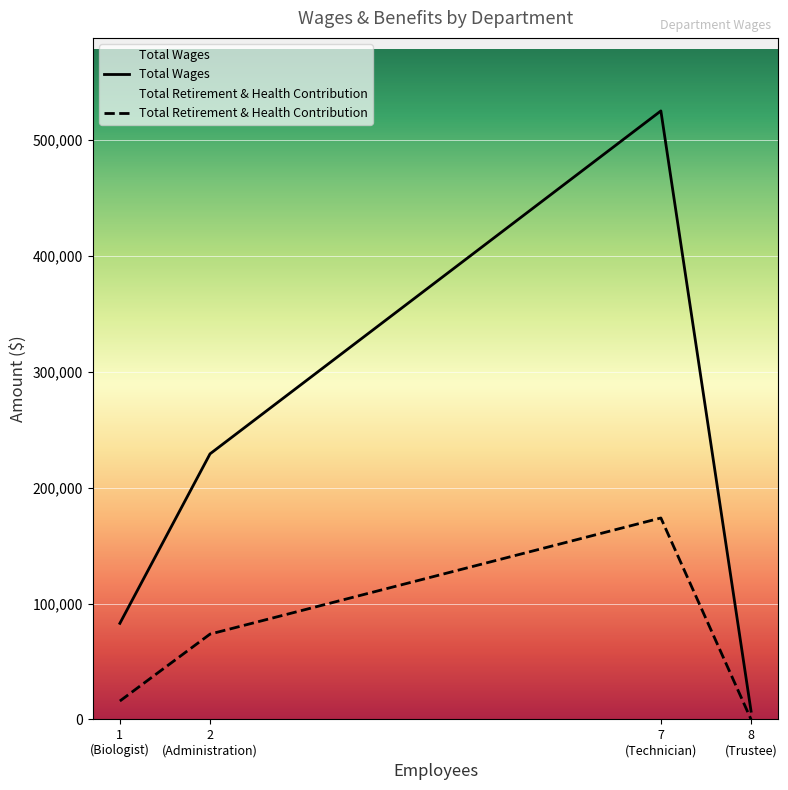

Rank the series by their maximum value, from lowest to highest.

Total Retirement & Health Contribution, Total Wages